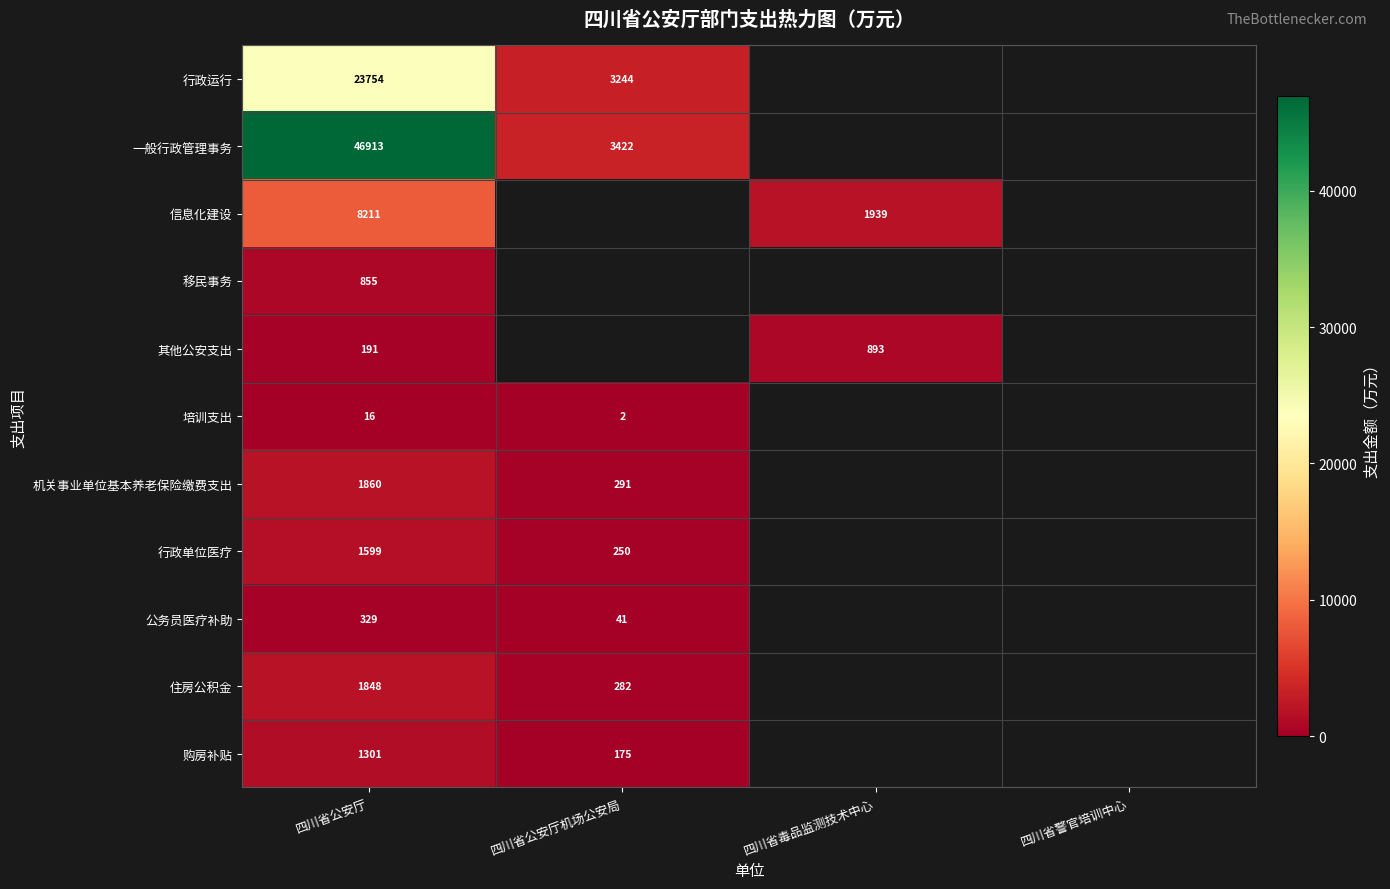

At how many categories does at least one series exceed 5234?

1